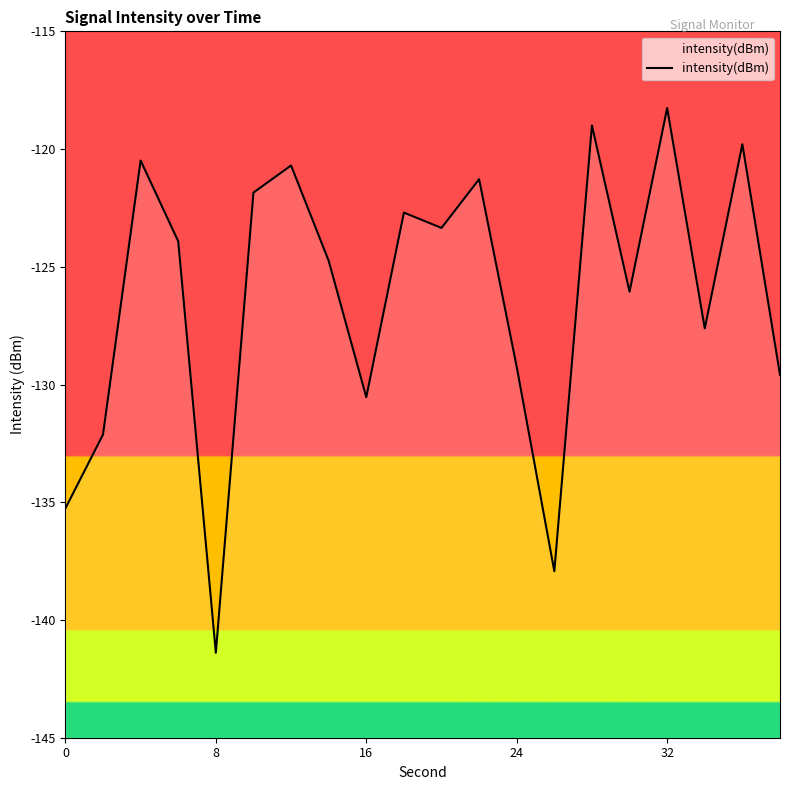

What is the greatest value displayed?

-118.3